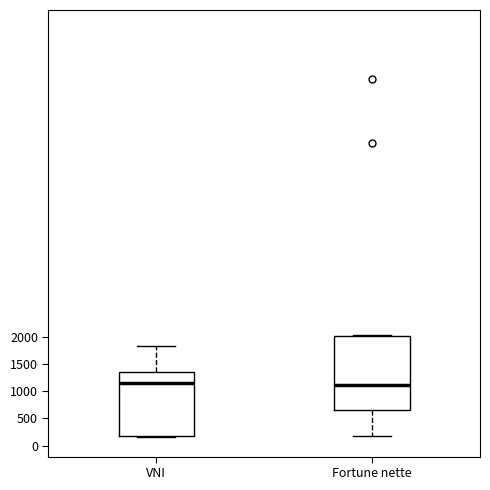

Reading left to right, read every box against the y-axis: the position of its median line, the range the box covers, and the ends of its whiskers. The values are not printed on the chart, so give them approximately, as read against the axis.

VNI: median 1150, box 200 to 1350, whiskers 150 to 1850
Fortune nette: median 1100, box 650 to 2000, whiskers 200 to 2050